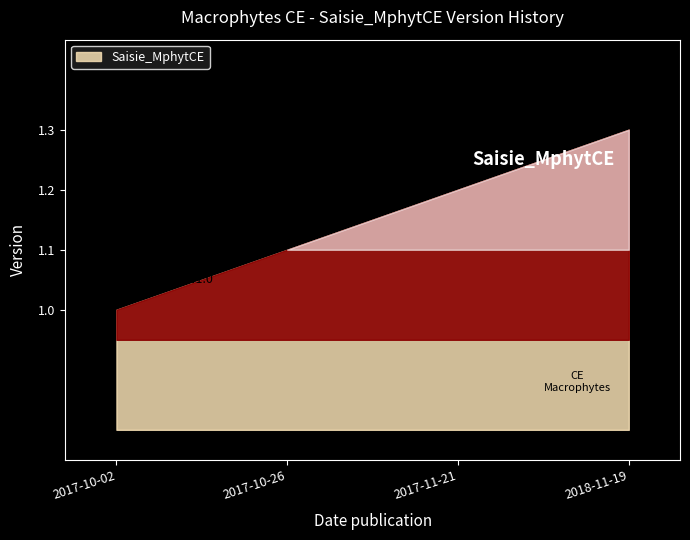

True or false: the data shows 0.6 at 2018-11-19.

False